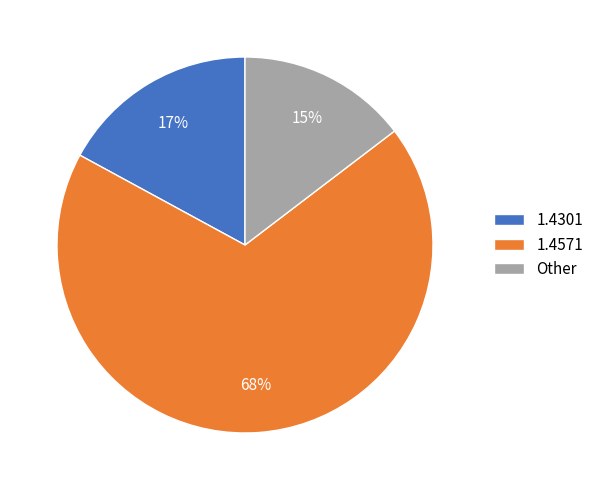

How many segments does this pie chart have?

3